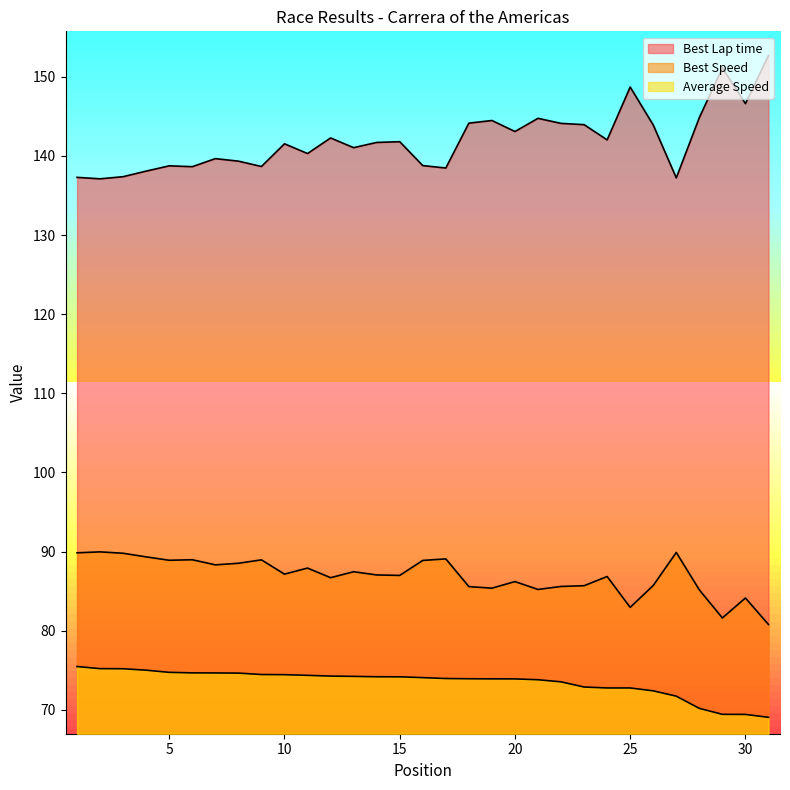

How many lines are shown in the chart?

3